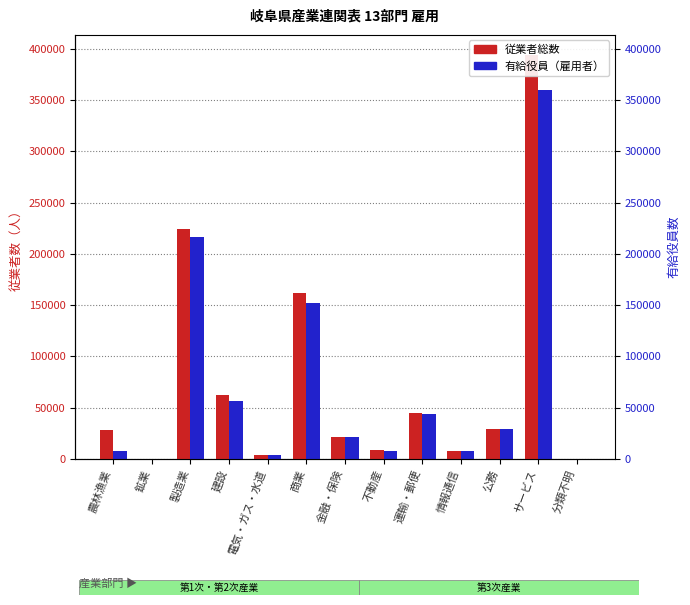

Reading left to right, transcribe all the data shown in this chart.

従業者総数: 28235	451	224353	61926	3820	162286	21302	8828	44600	7449	29427	393885	145
有給役員（雇用者）: 7967	441	216942	57040	3820	152000	21170	7394	44259	7387	29427	360225	127